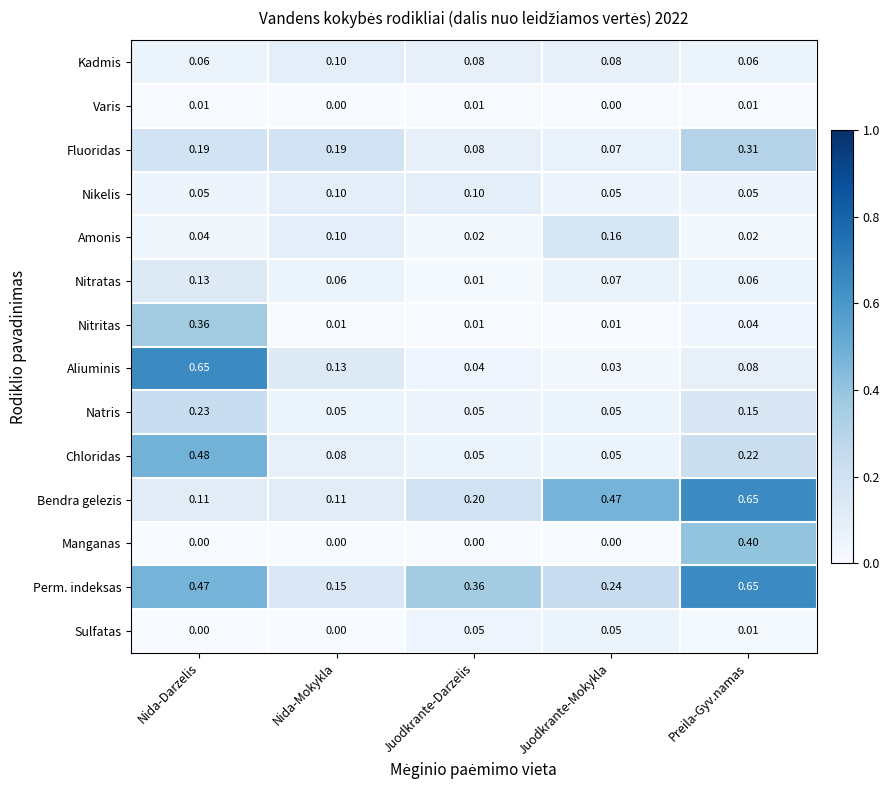

Is the value of Varis at Nida-Darzelis greater than the value of Fluoridas at Nida-Darzelis?

No